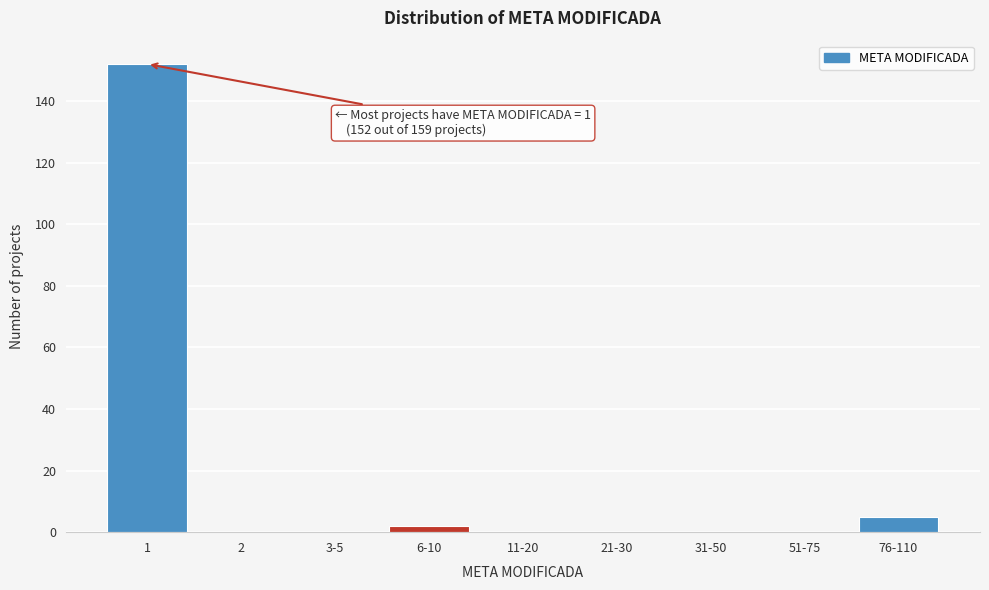

Reading left to right, what are all the values shown in this chart?

1=152	2=0	3-5=0	6-10=2	11-20=0	21-30=0	31-50=0	51-75=0	76-110=5